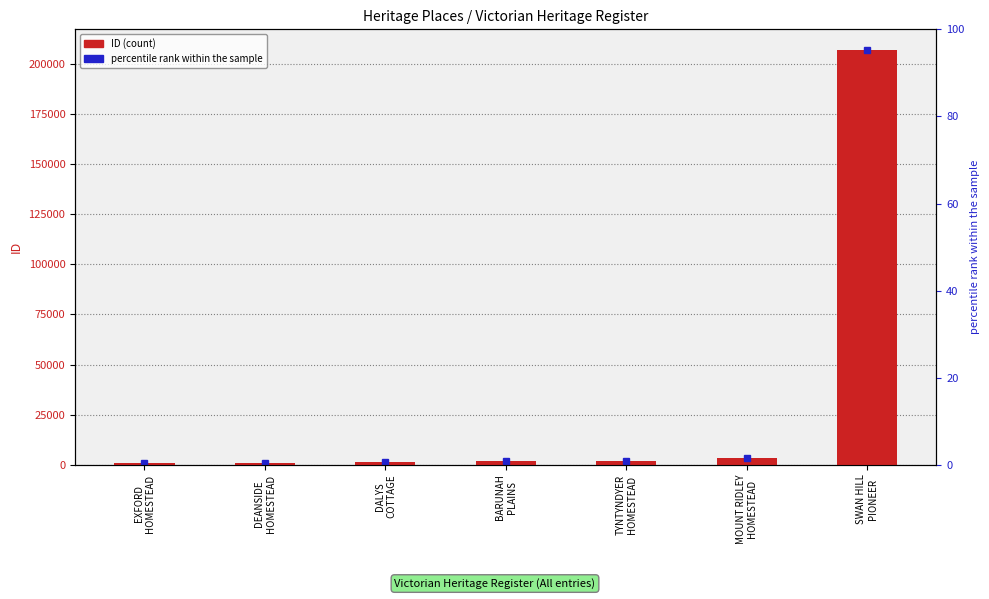

What is the greatest value displayed?

206822